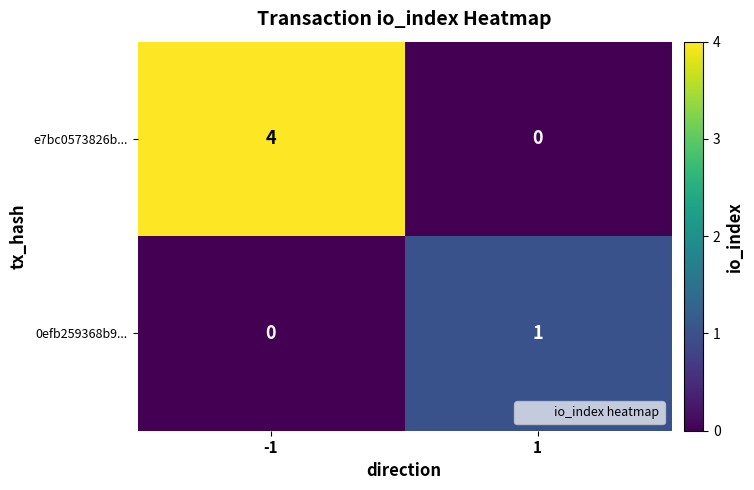

Is it true that 0efb259368b9... equals 1 at 1?

True